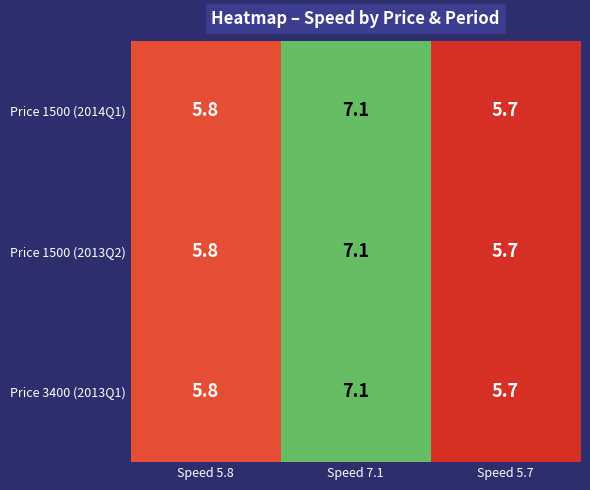

What is the sum of the Price 3400 (2013Q1) values at Speed 5.7 and Speed 5.8?

11.5